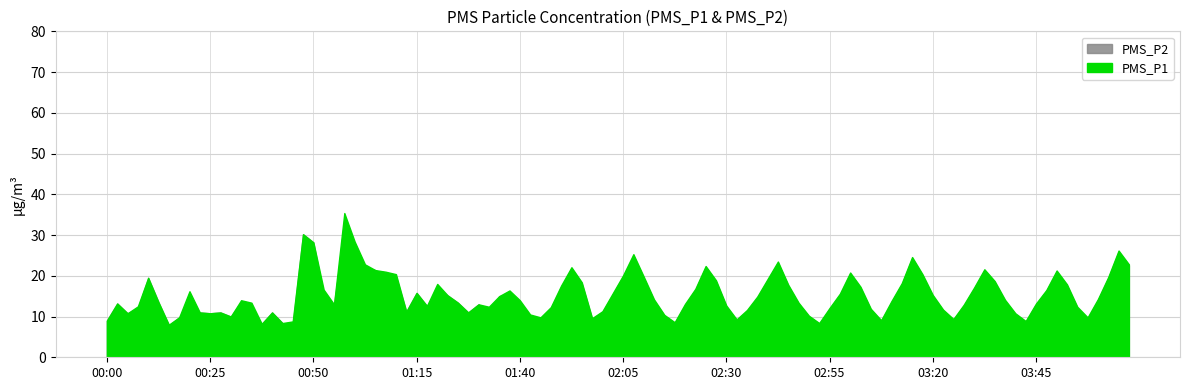

What is the average value of the PMS_P2 series?

12.1